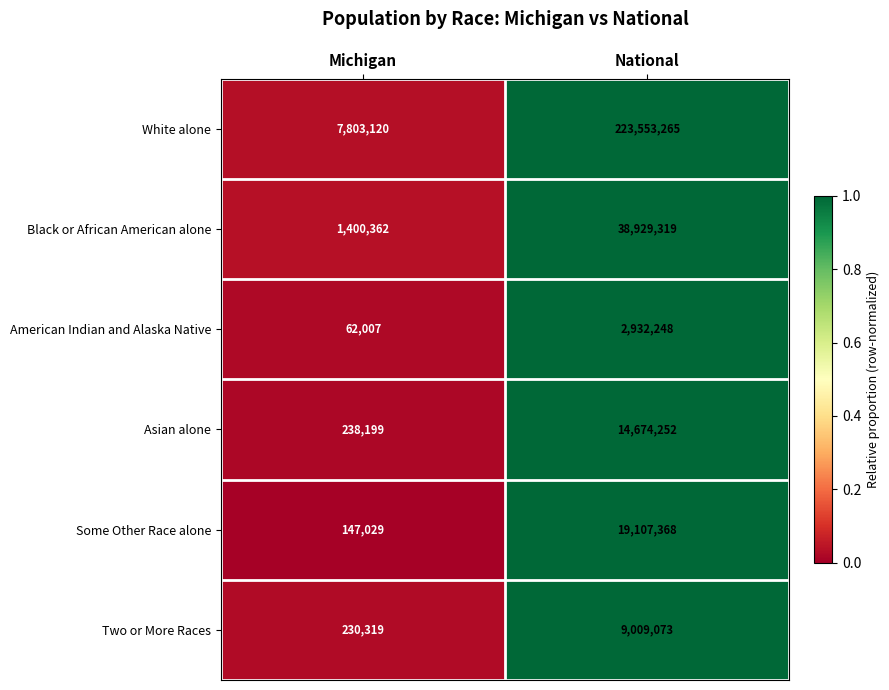

At which category is the sum across all series the highest?

National